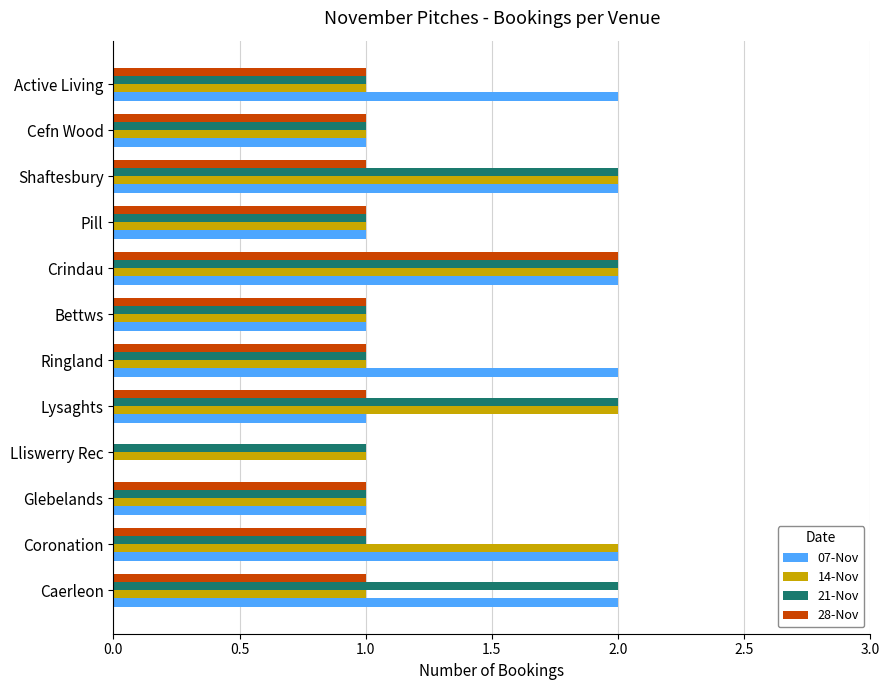

The value of 07-Nov at Bettws is 1. True or false?

True